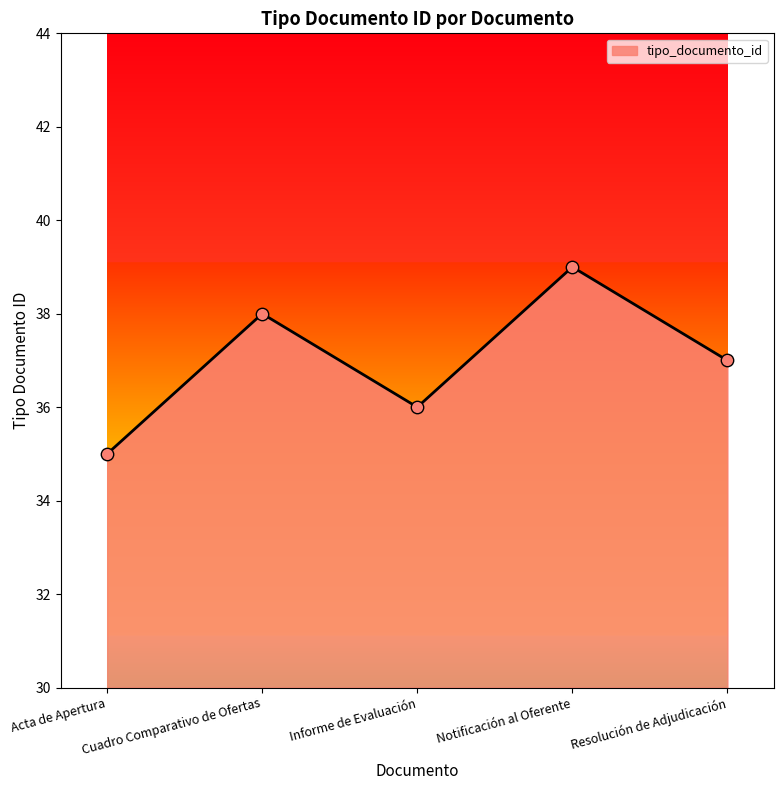

Between Acta de Apertura and Informe de Evaluación, which is larger?

Informe de Evaluación